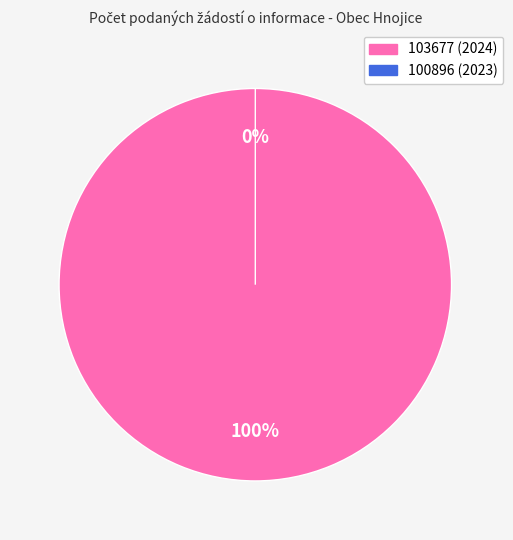

Which slice is the largest?

103677 (2024)